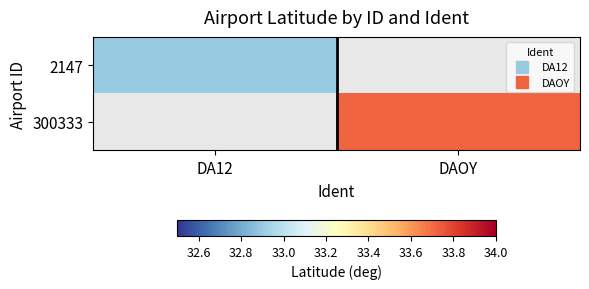

At which label does 300333 reach its minimum?

DA12